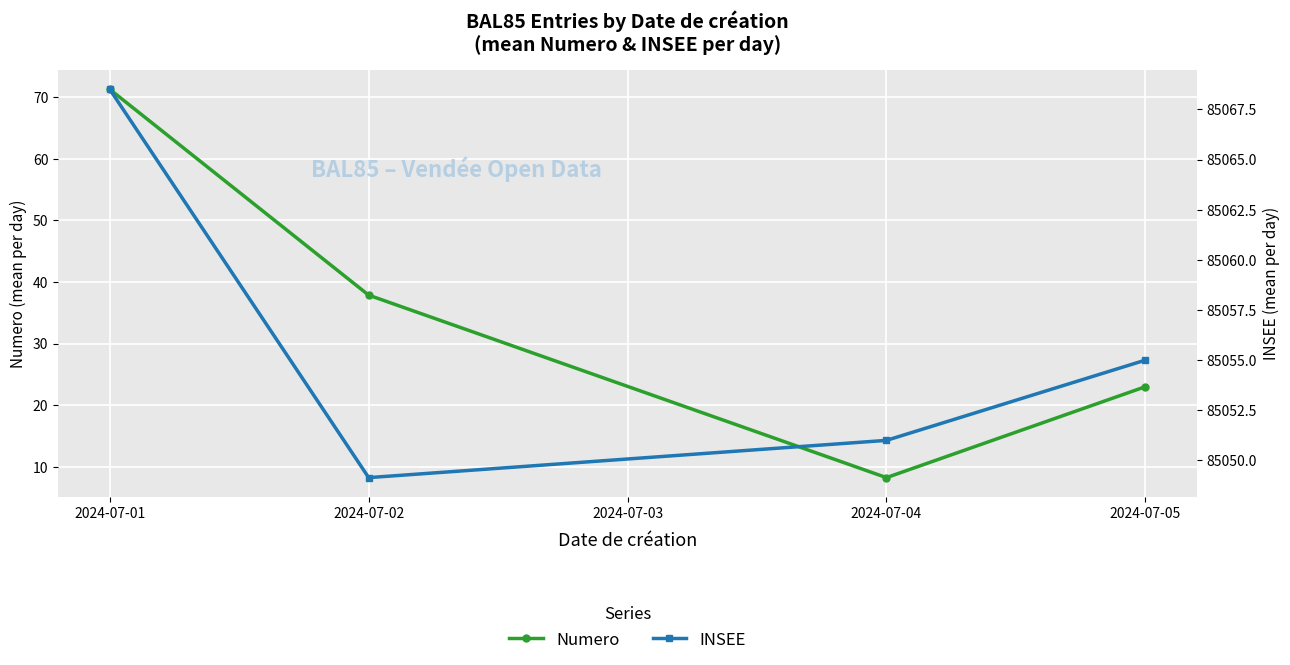

Reading left to right, extract all data points from this chart.

Numero: 71.2	37.9	8.2	23.0
INSEE: 85068.5	85049.1	85051.0	85055.0